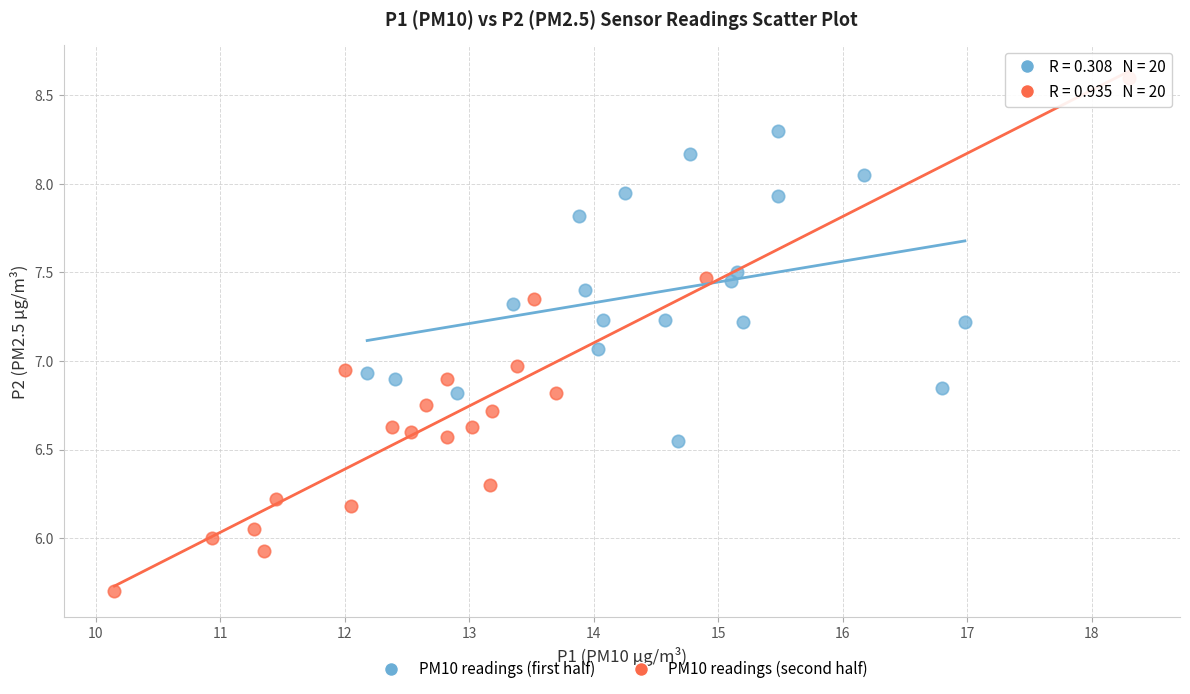

Which series has the largest Y range (max minus min)?

PM10 readings (second half)